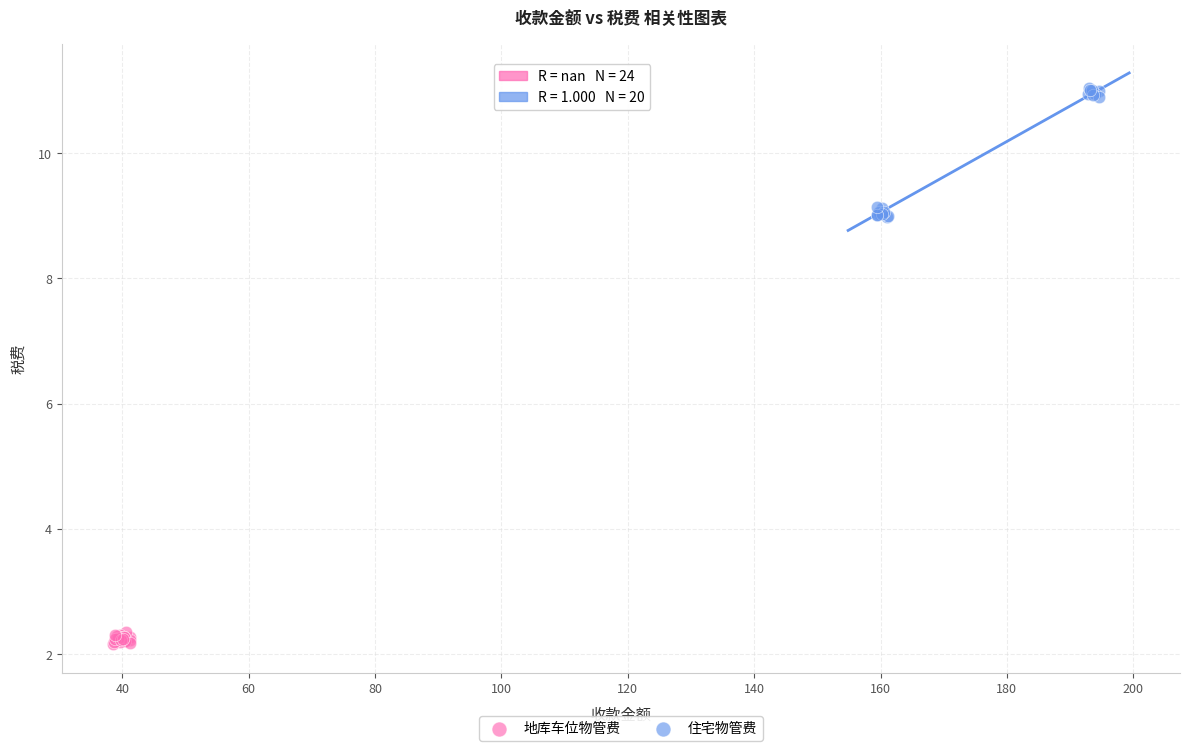

Which series reaches the minimum Y coordinate?

地库车位物管费